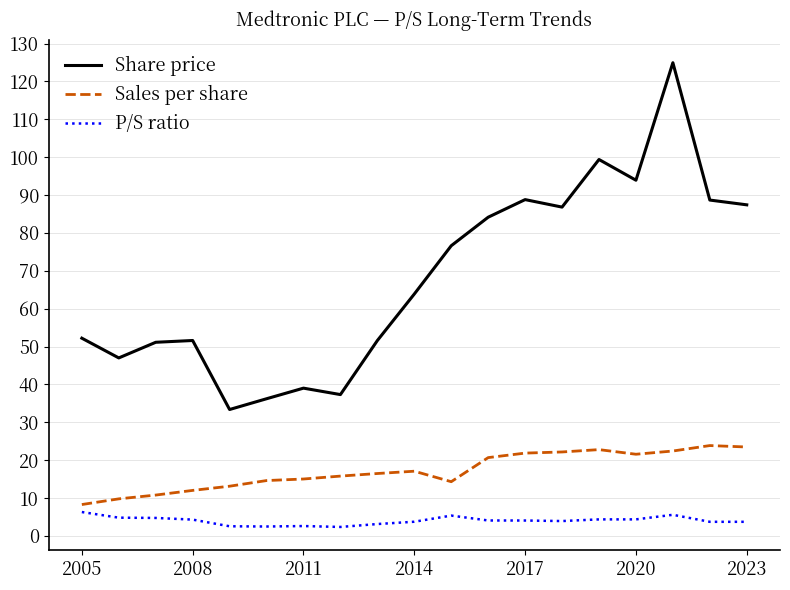

True or false: Share price and P/S ratio cross at least once.

False